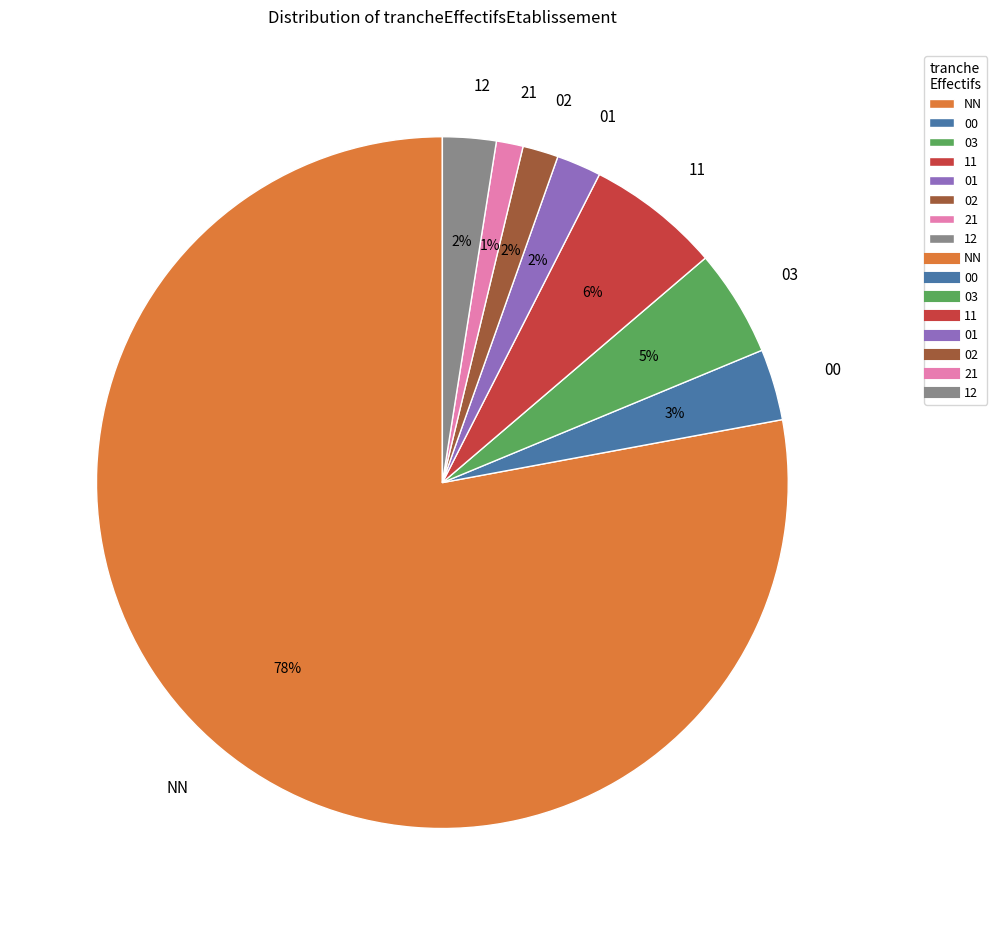

Which has a higher value, 01 or 03?

03